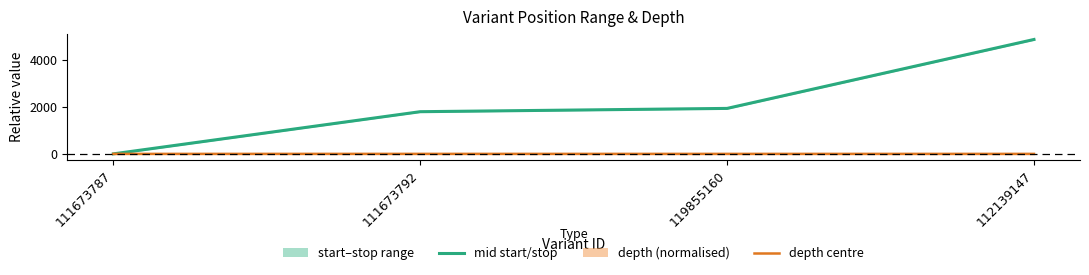

Reading left to right, transcribe all the data shown in this chart.

mid start/stop: 111673787=0.0	111673792=1796.0	119855160=1936.0	112139147=4871.0
depth centre: 111673787=0.0	111673792=0.2	119855160=-0.2	112139147=-0.1